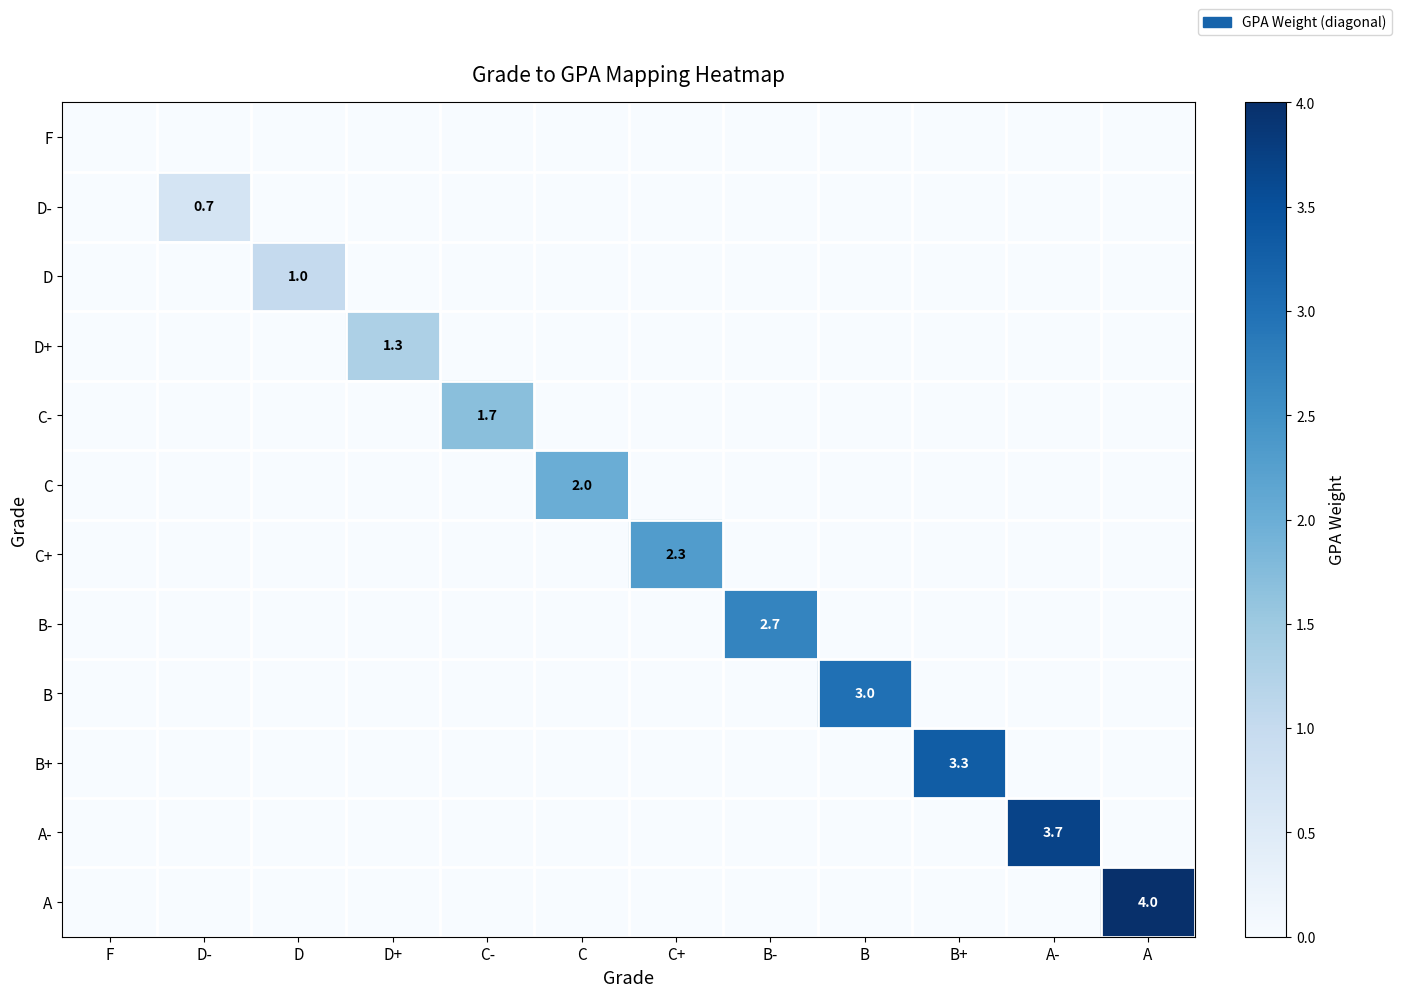

What is the difference between the highest and lowest values at C+?

2.3